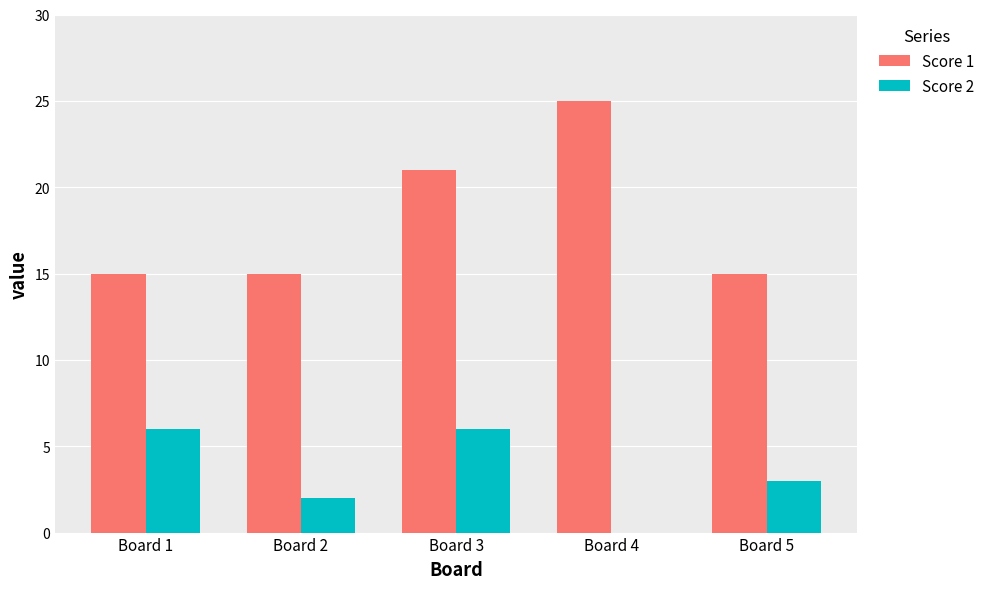

What is the average value of the Score 2 series?

3